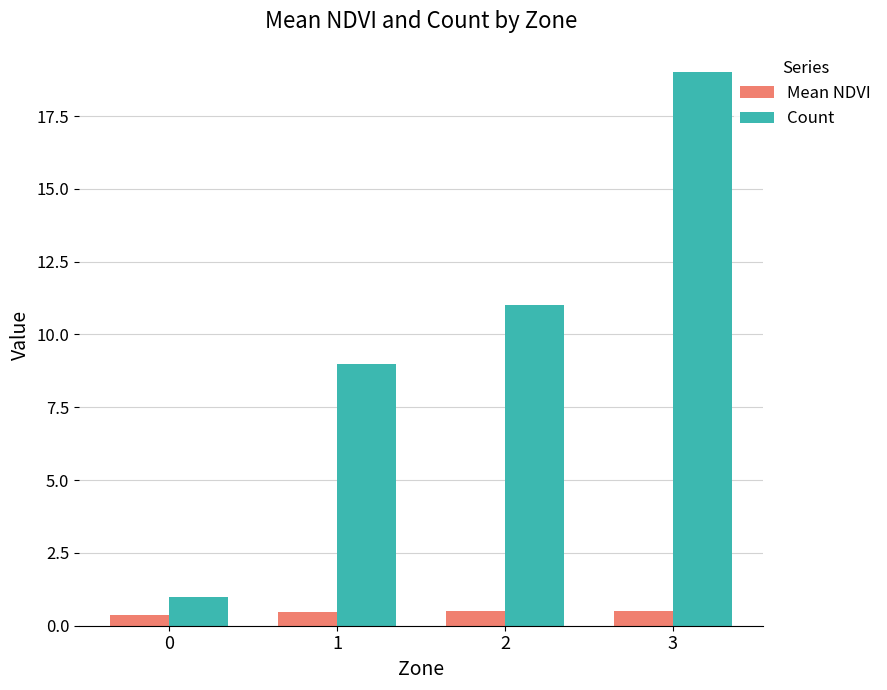

Which series has the largest range (max minus min)?

Count